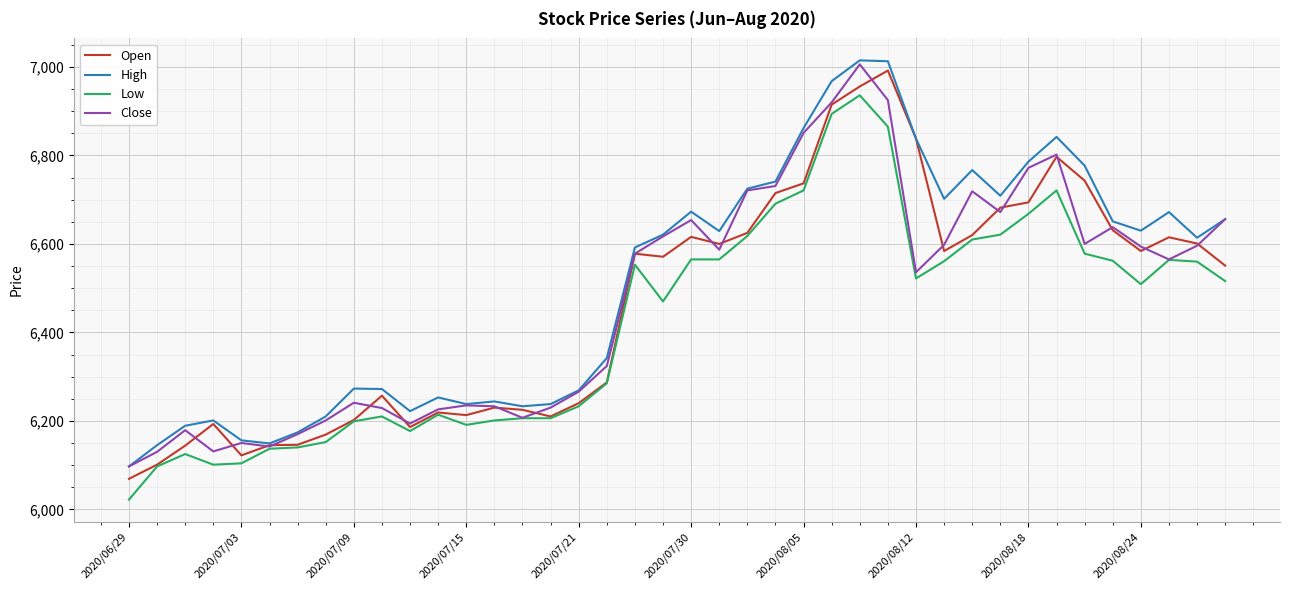

What is the average value of the Close series?

6473